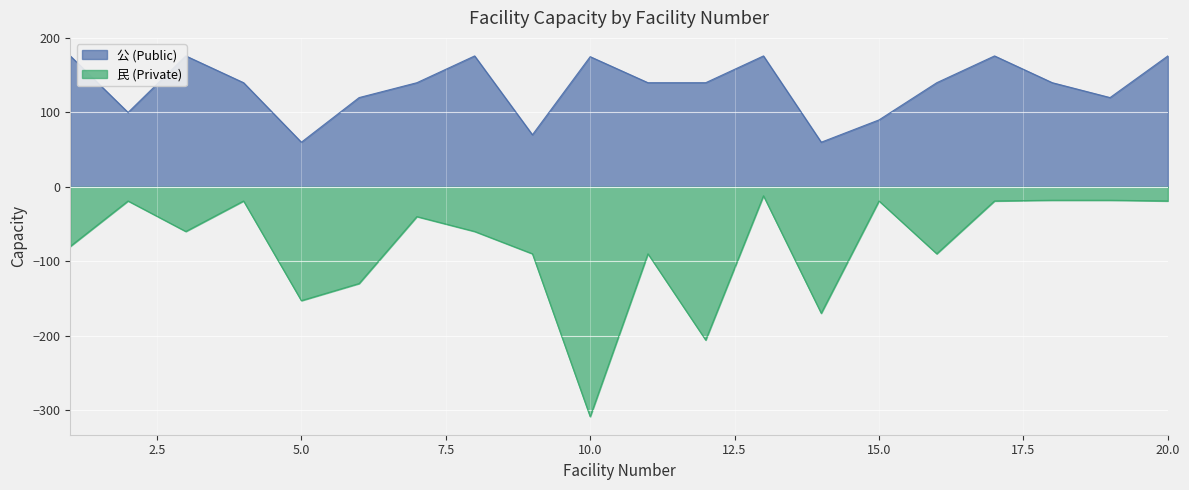

At 18, list the series in order from smallest to largest.

民 (Private), 公 (Public)